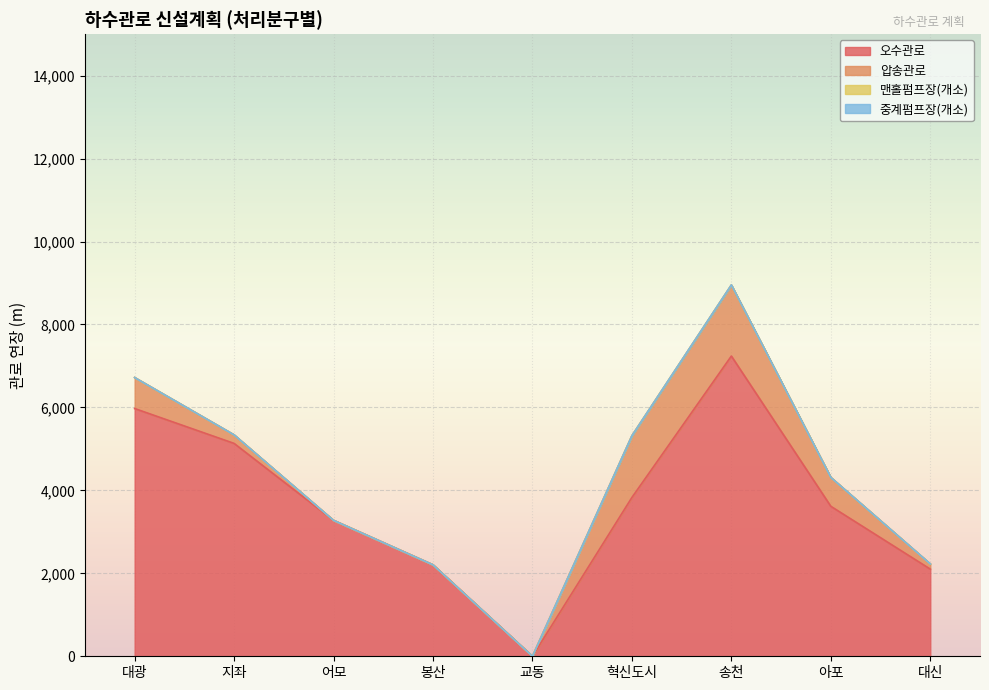

What is the difference between the maximum and minimum values in the 맨홀펌프장(개소) series?

2.0